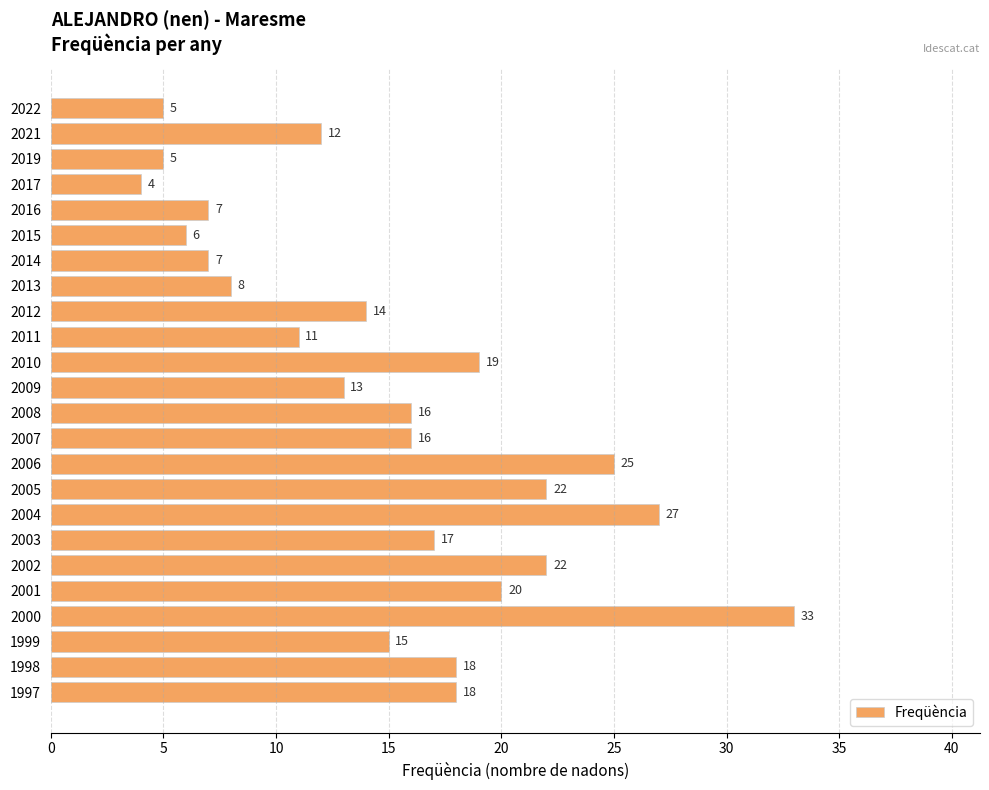

Does the chart contain stacked bars?

No